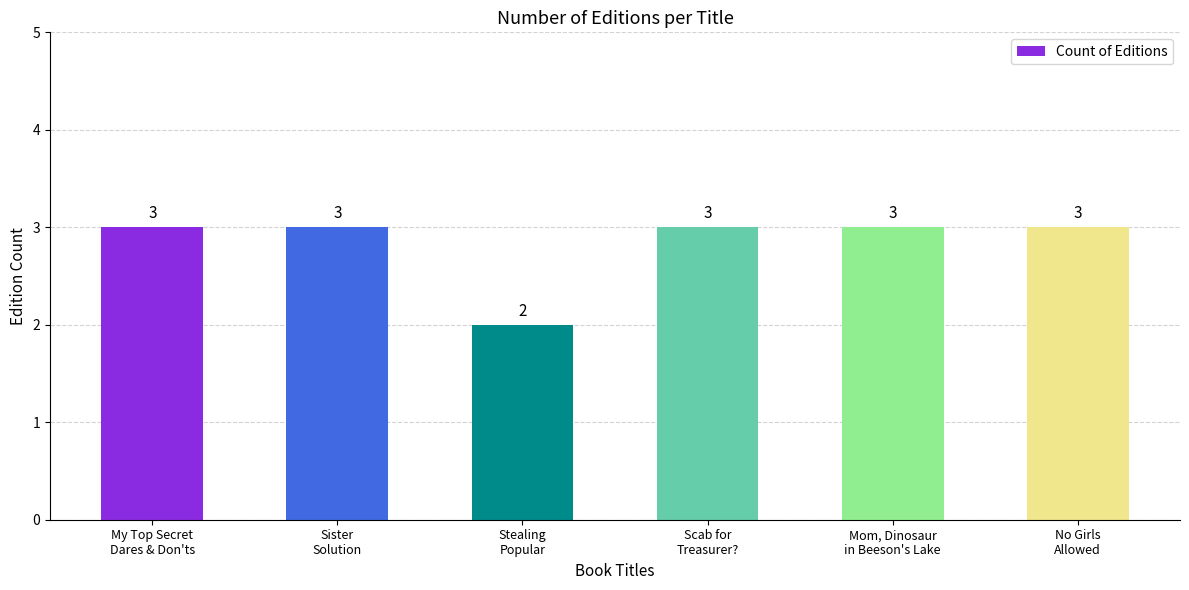

Count the values in the range 3 to 4.

5